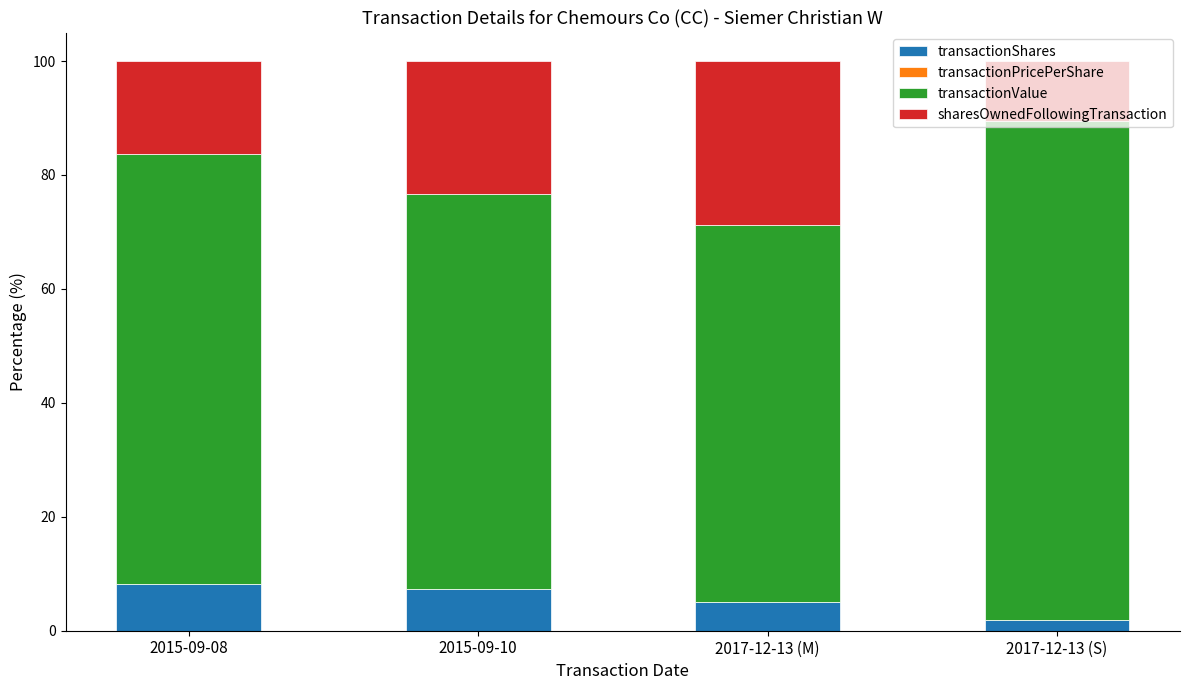

The value of transactionShares at 2015-09-10 is 10.9. True or false?

False